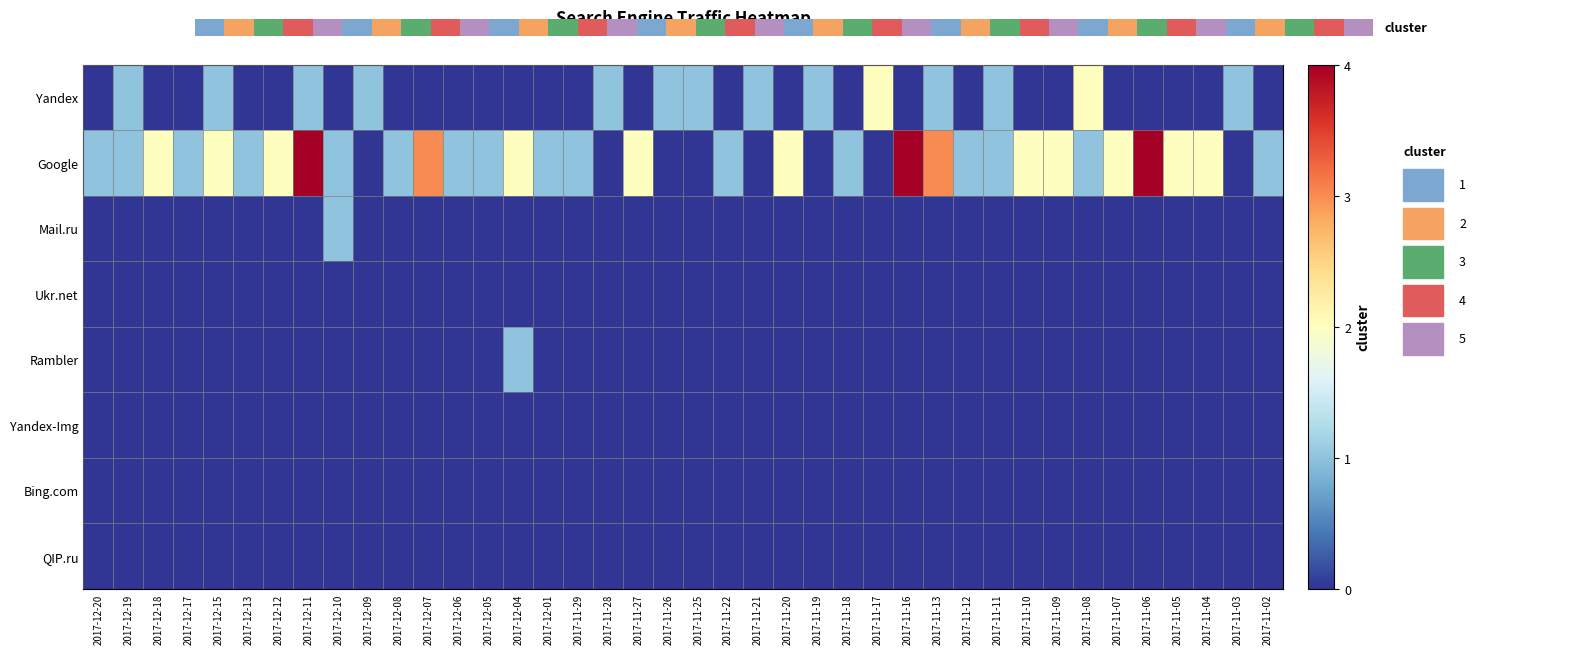

What is the maximum value shown in the chart?

4